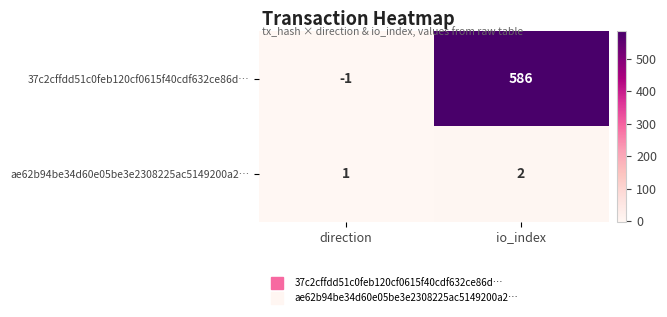

Which series has the largest total across all categories?

37c2cffdd51c0feb120cf0615f40cdf632ce86d…